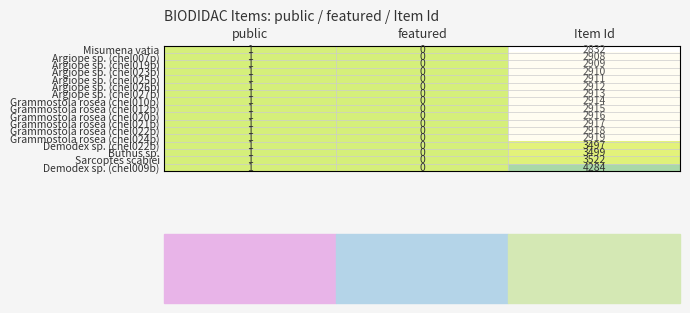

Is it true that Argiope sp. (chel007p) equals -1981 at featured?

False